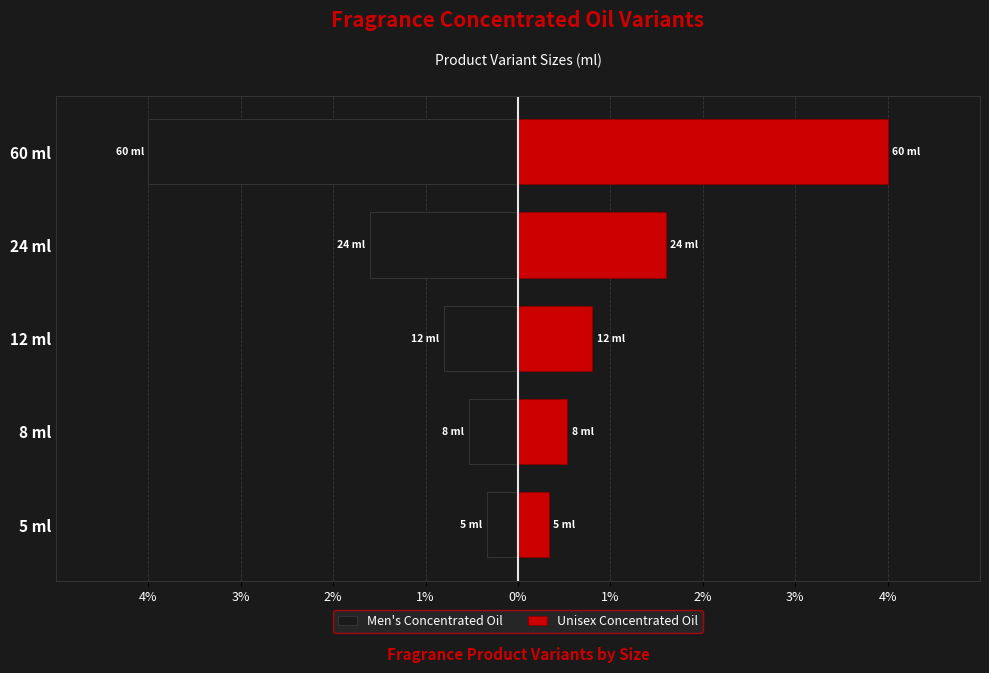

Count the number of data series in this chart.

2